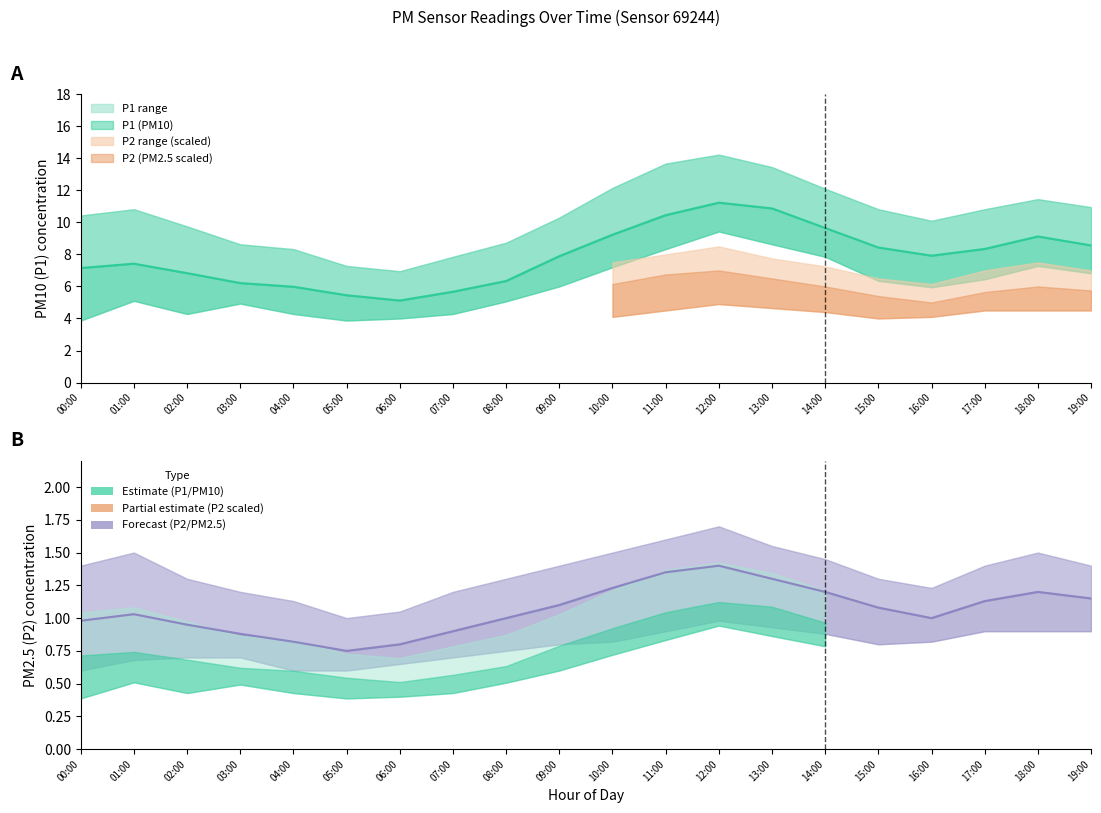

True or false: P2_upper and P1 intersect in this chart.

False